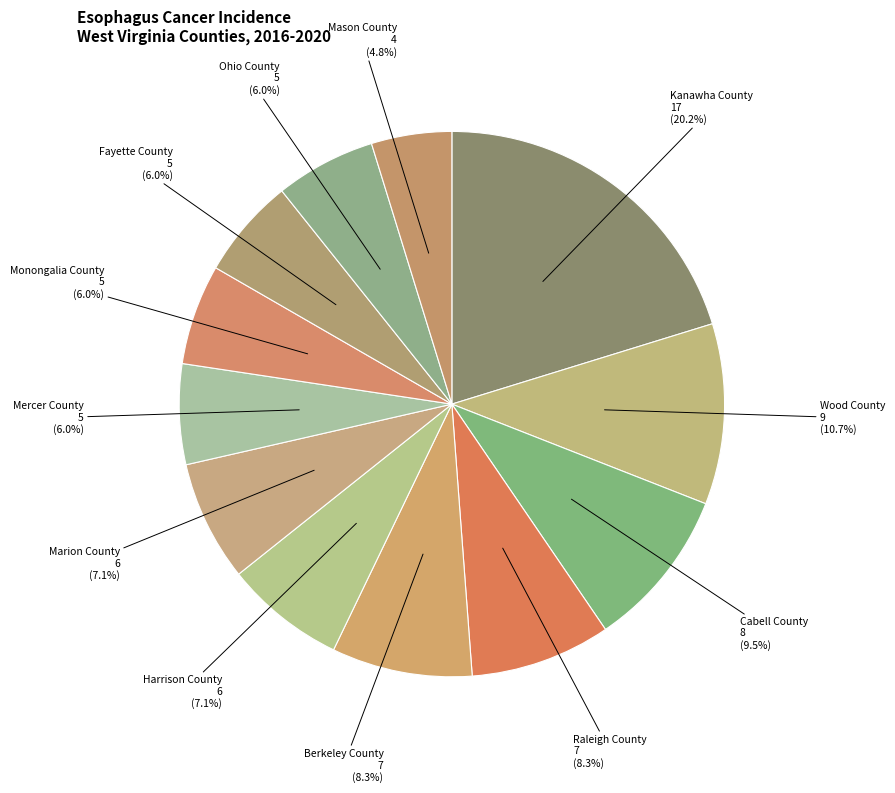

What percentage is NOT represented by Marion County?

92.9%